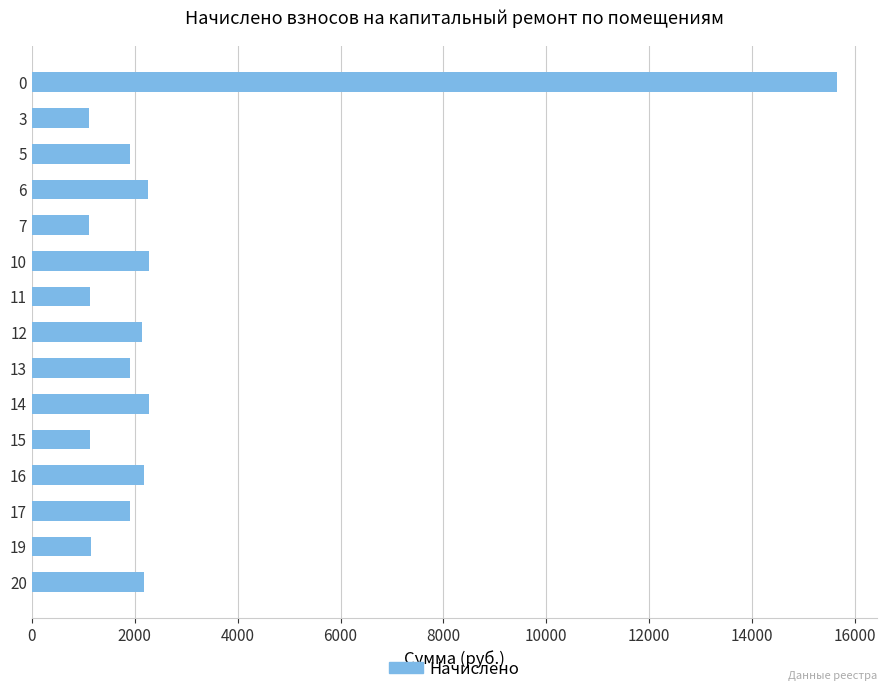

Is it true that the value at 10 is 244.1?

False